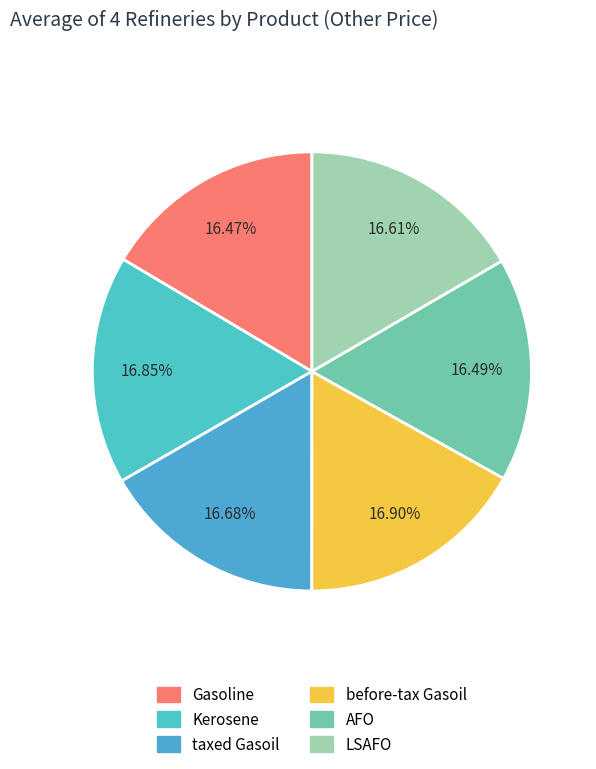

Which slice is the smallest?

Gasoline